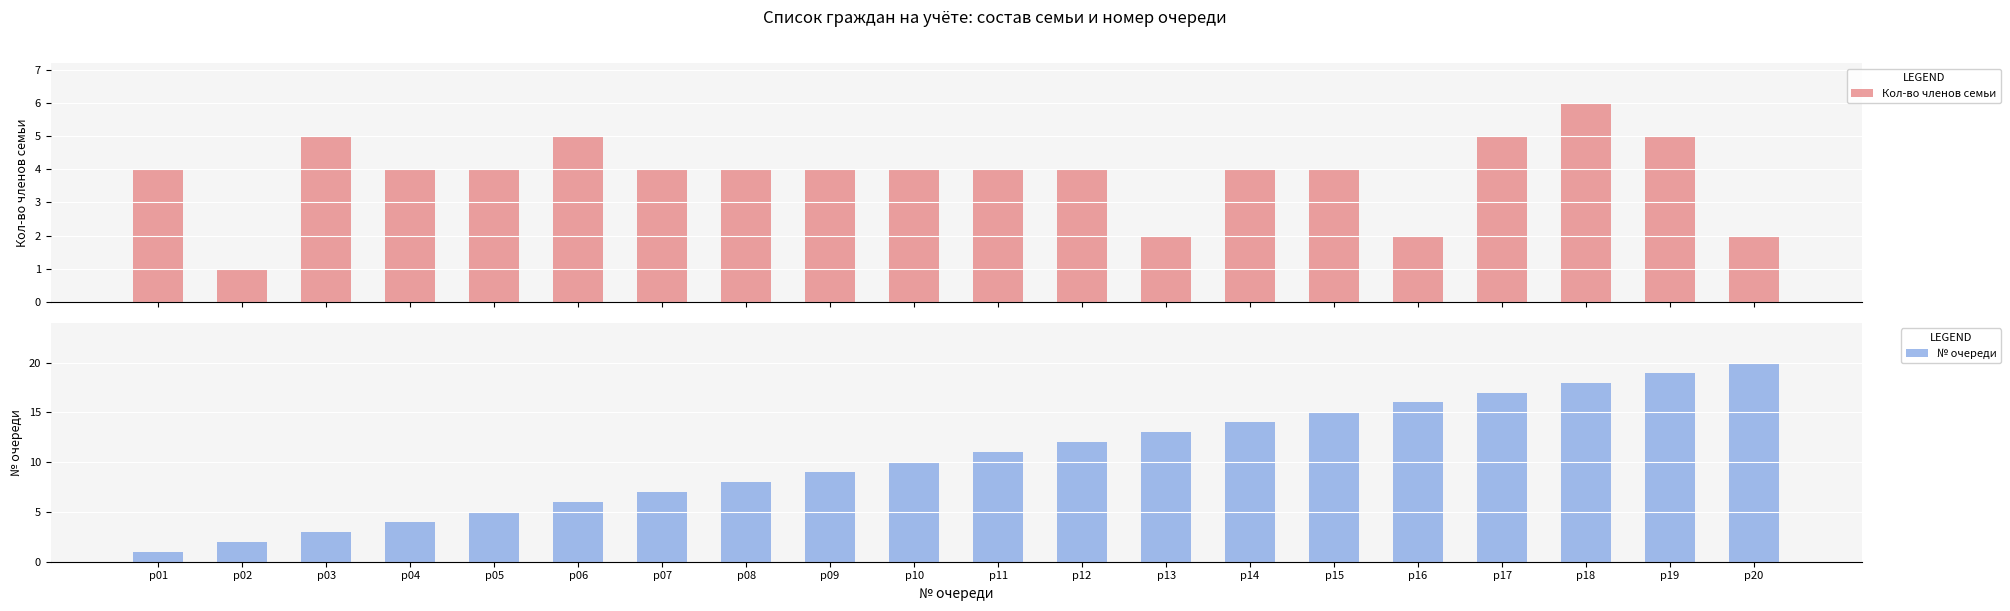

The value of Кол-во членов семьи at р08 is 7. True or false?

False